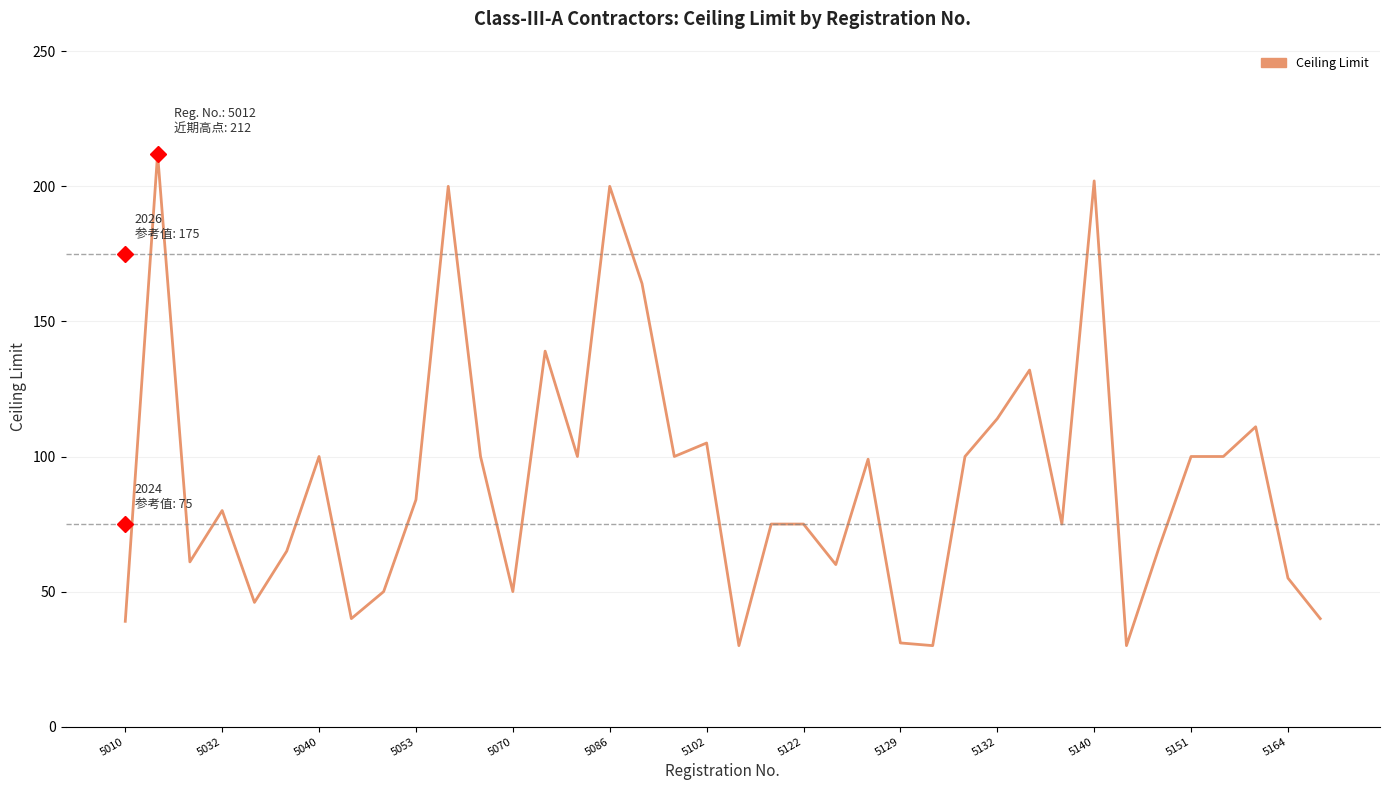

What is the sum of all values?

3460